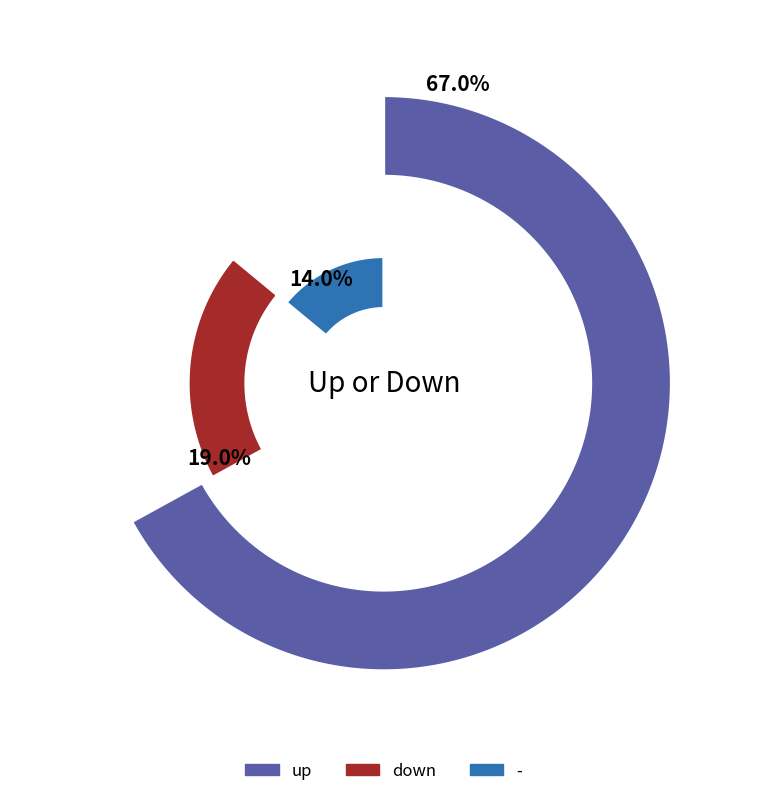

How much of the chart is everything except up?

33.0%